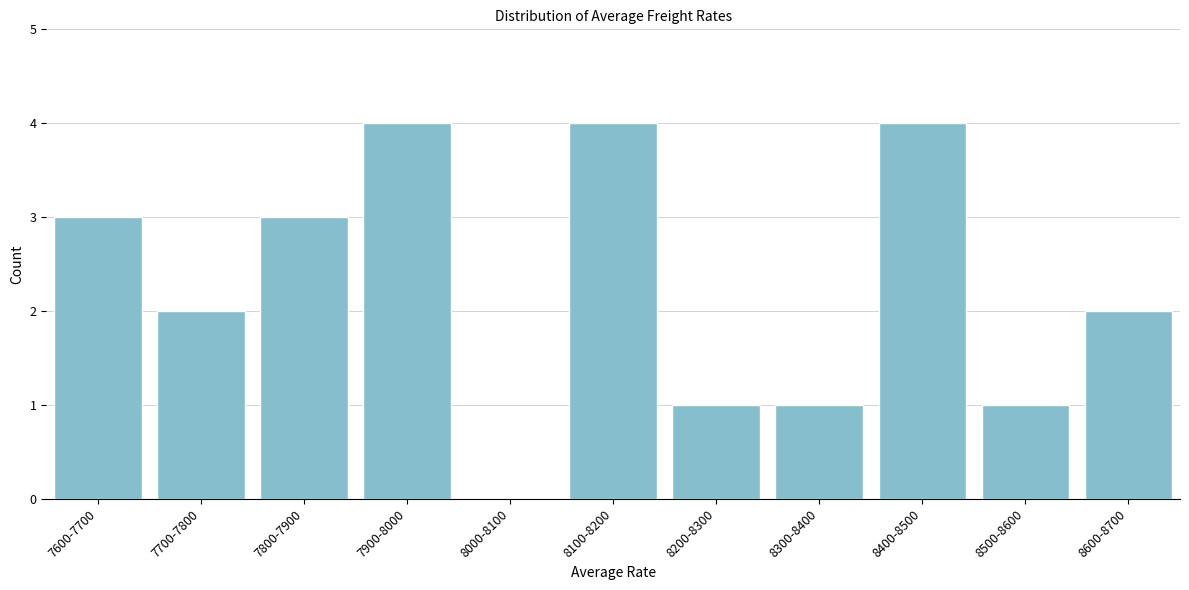

Reading right to left, transcribe all the data shown in this chart.

8600-8700=2	8500-8600=1	8400-8500=4	8300-8400=1	8200-8300=1	8100-8200=4	8000-8100=0	7900-8000=4	7800-7900=3	7700-7800=2	7600-7700=3